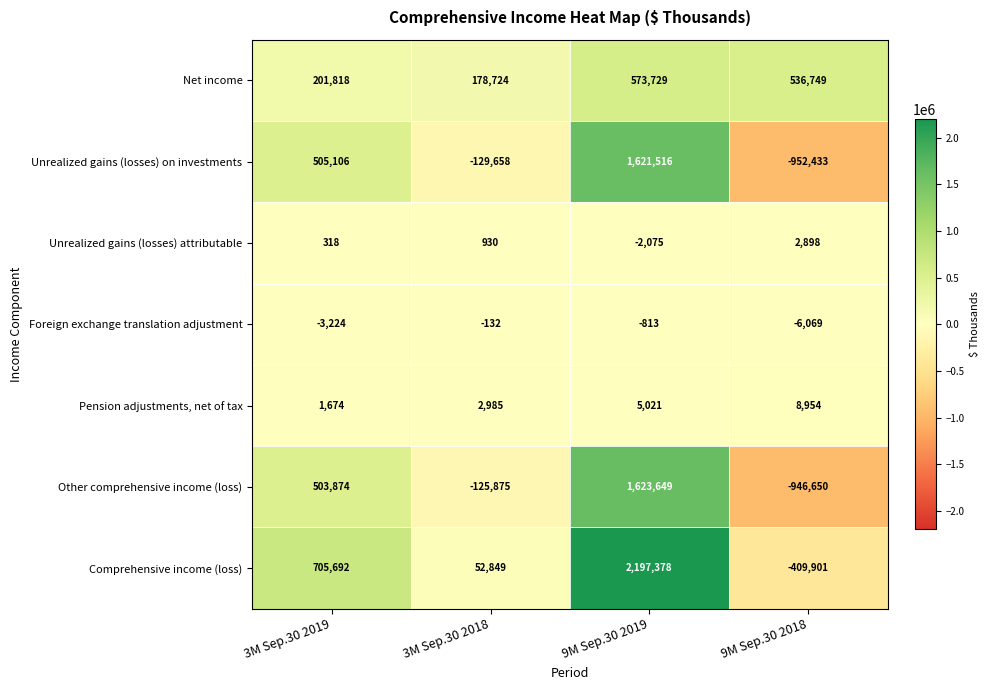

The value of Foreign exchange translation adjustment at 9M Sep.30 2018 is -3444. True or false?

False